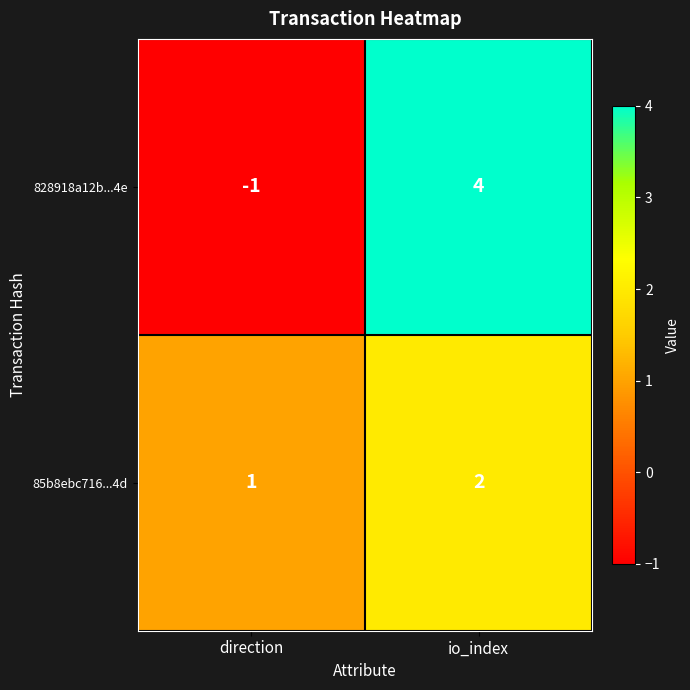

Between direction and io_index, which series saw the biggest shift?

828918a12b...4e